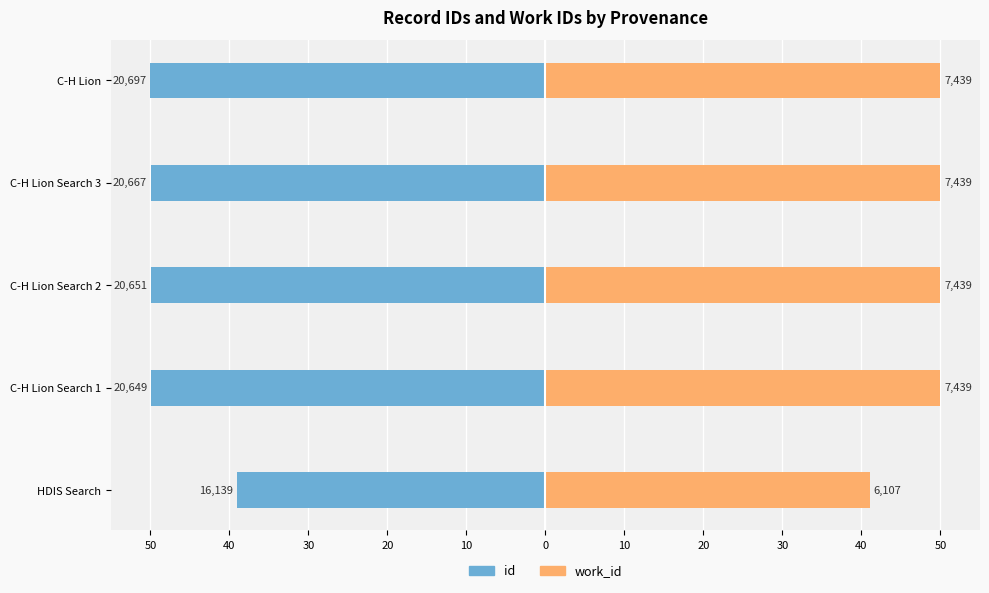

What are all the series names shown in the legend?

id, work_id